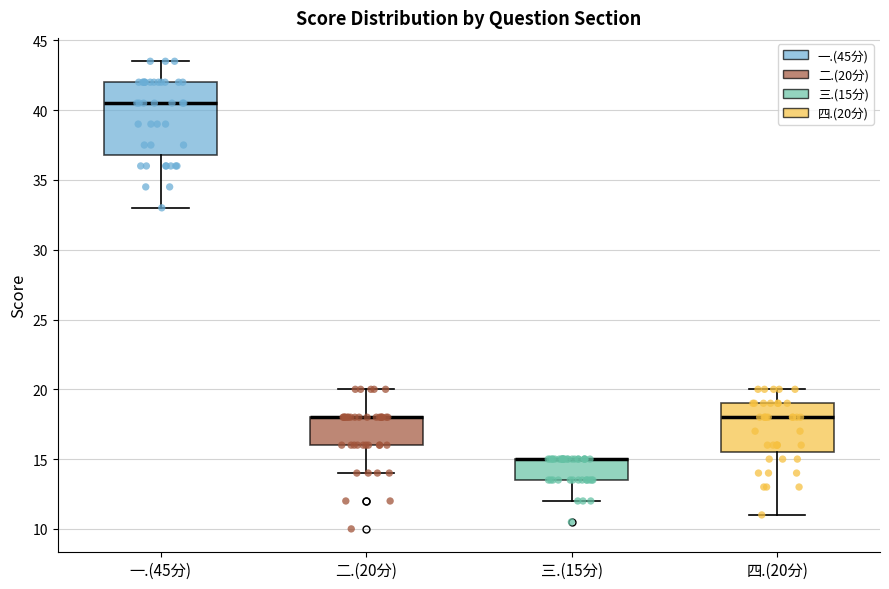

Which box is the tallest, from its lower edge to its upper edge?

一.(45分)